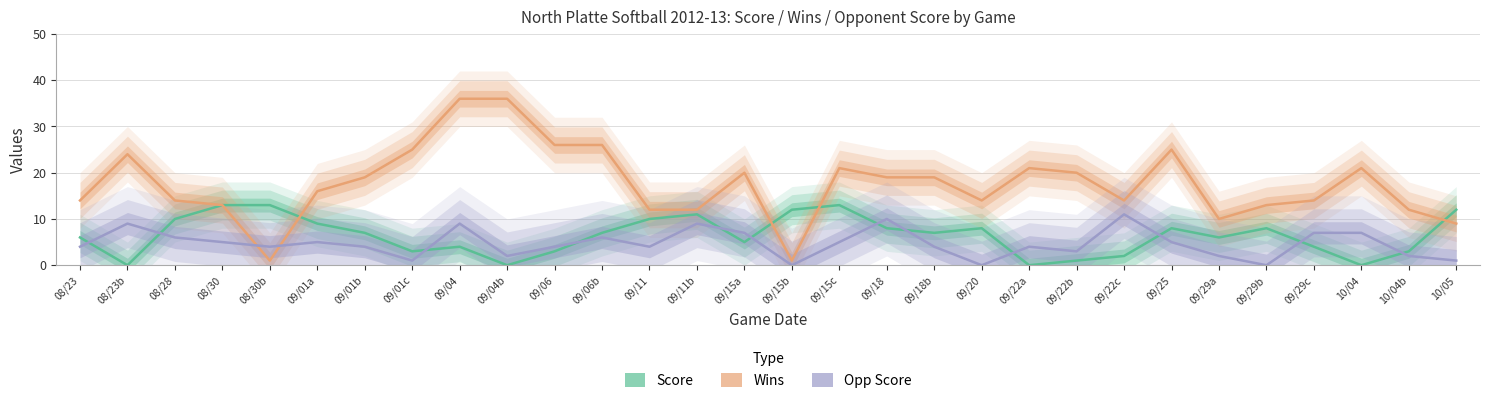

Is this an area chart (filled region under the line)?

No